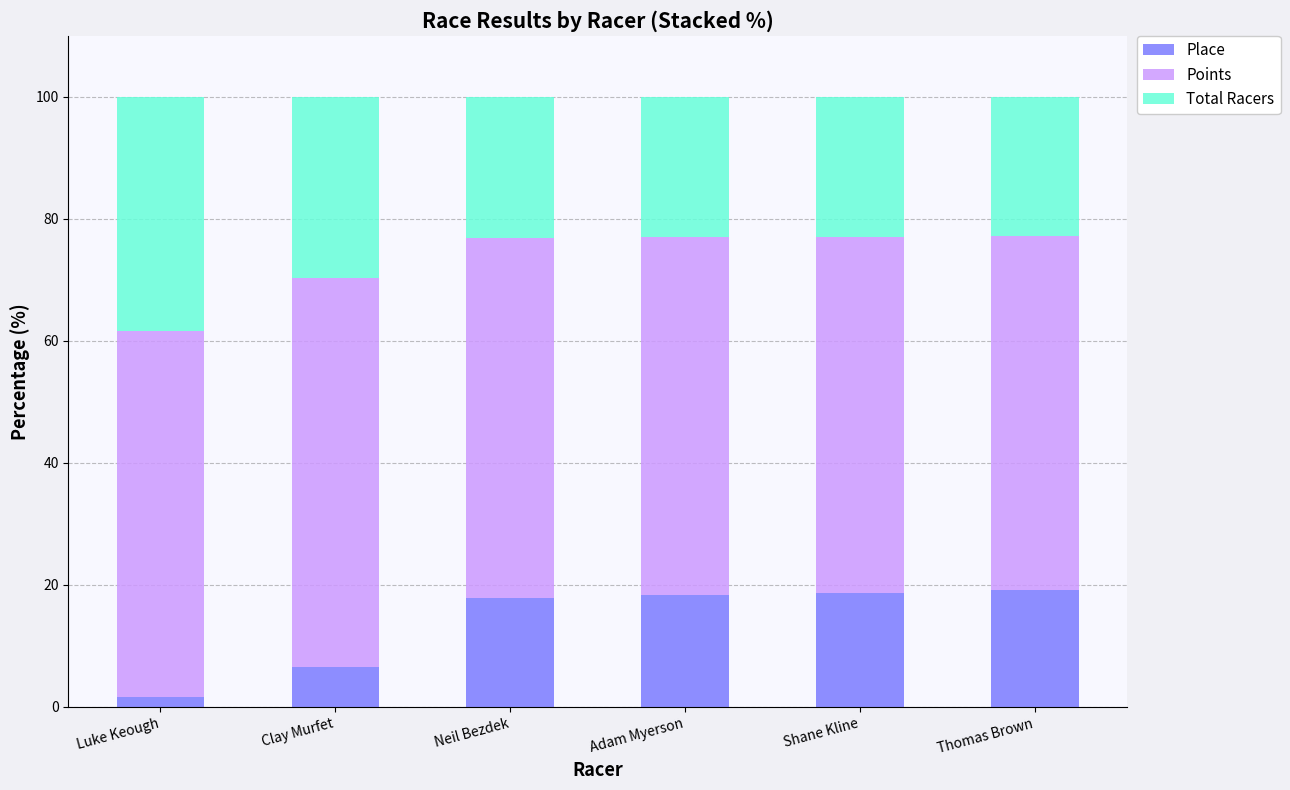

What is the average value of the Place series?

13.7